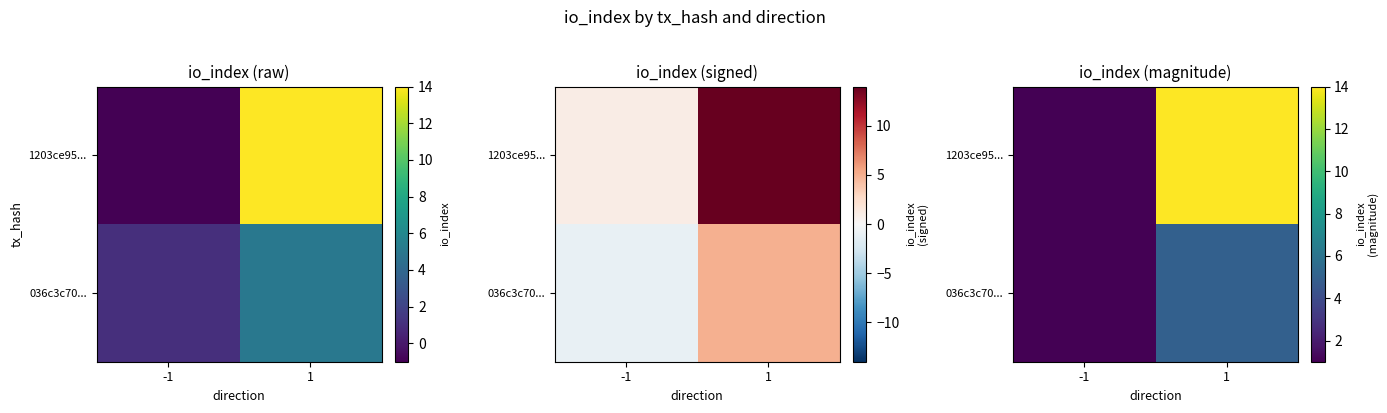

What is the difference between the highest and lowest values at 1?

9